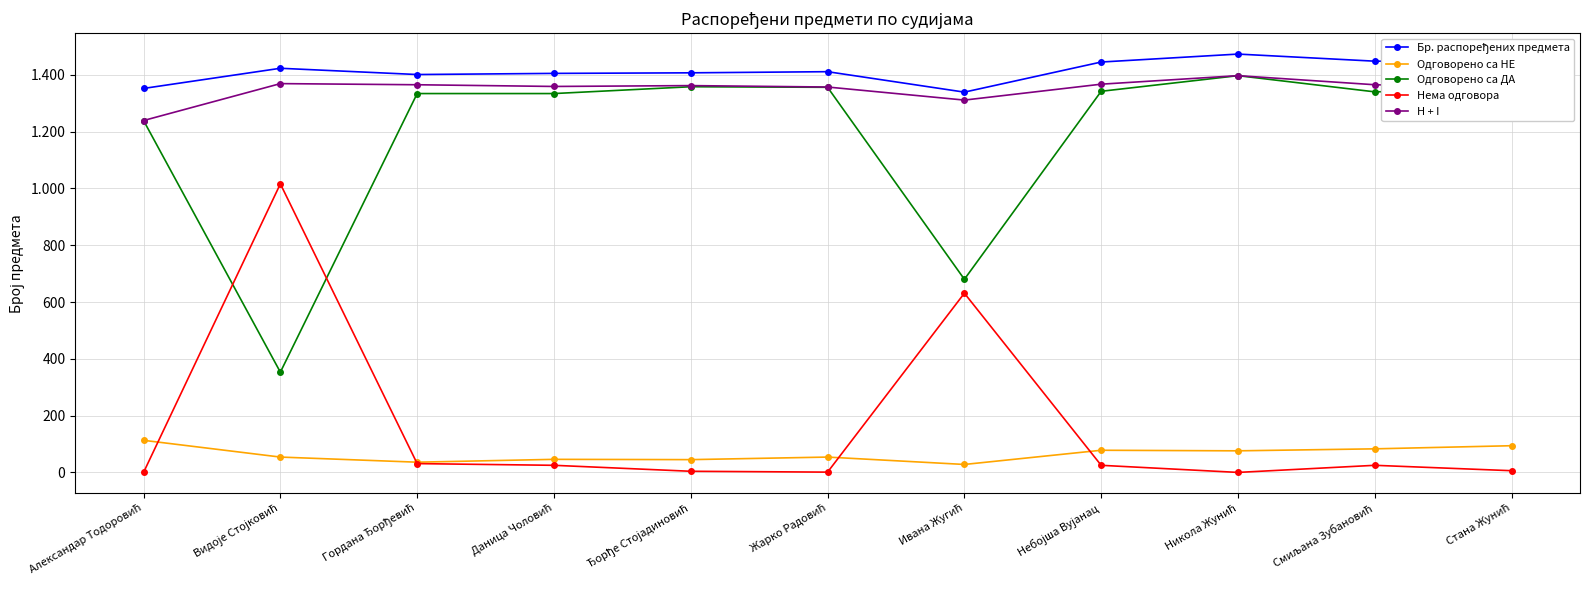

Which category has the lowest value across all series?

Александар Тодоровић